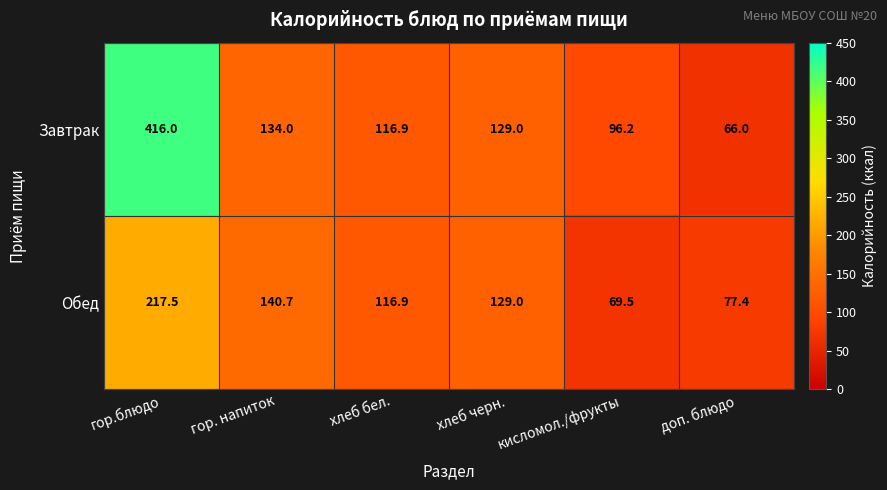

What value does the Обед series have at гор.блюдо?

217.5